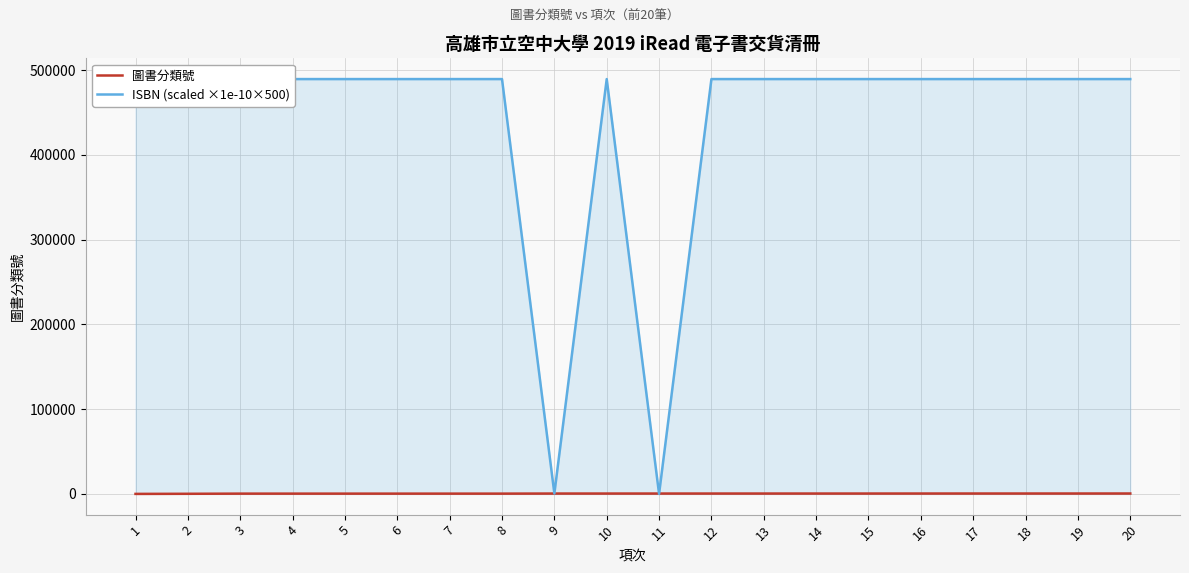

Where does the ISBN (scaled ×1e-10×500) series first go above 489493?

1